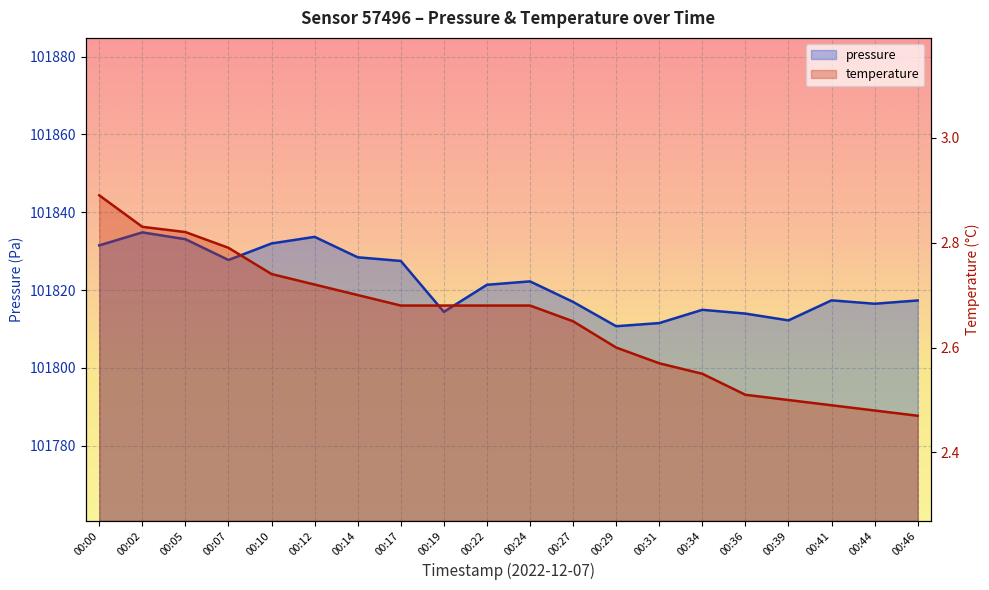

What is the value of the pressure point at the 2nd from the left?

101834.8